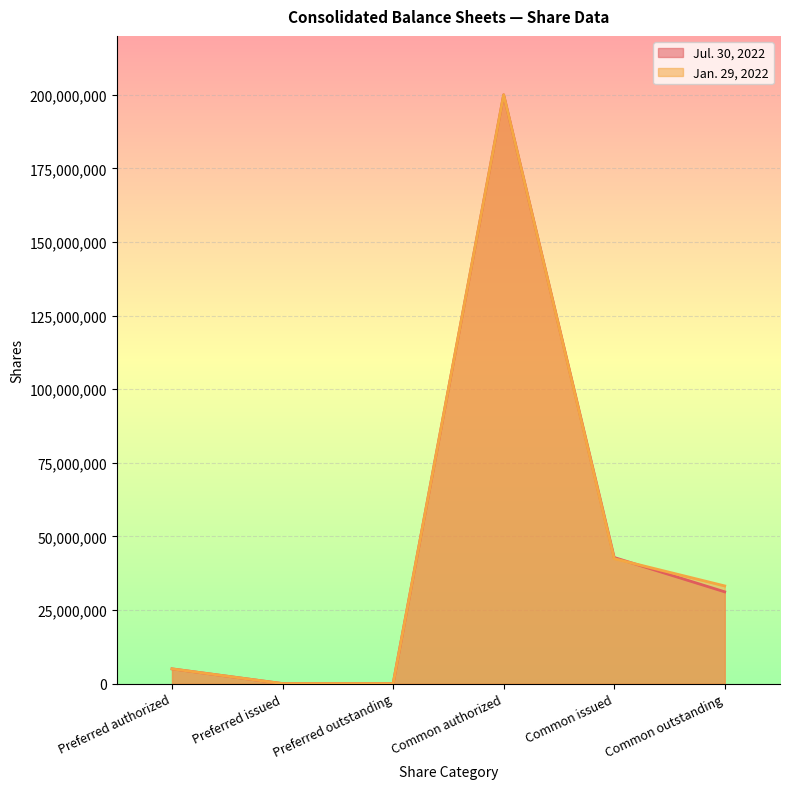

How many interior local peaks does the Jul. 30, 2022 series have?

1